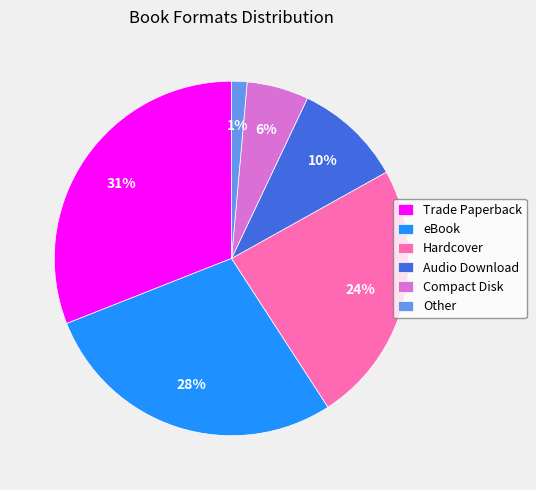

Between Trade Paperback and Audio Download, which is larger?

Trade Paperback